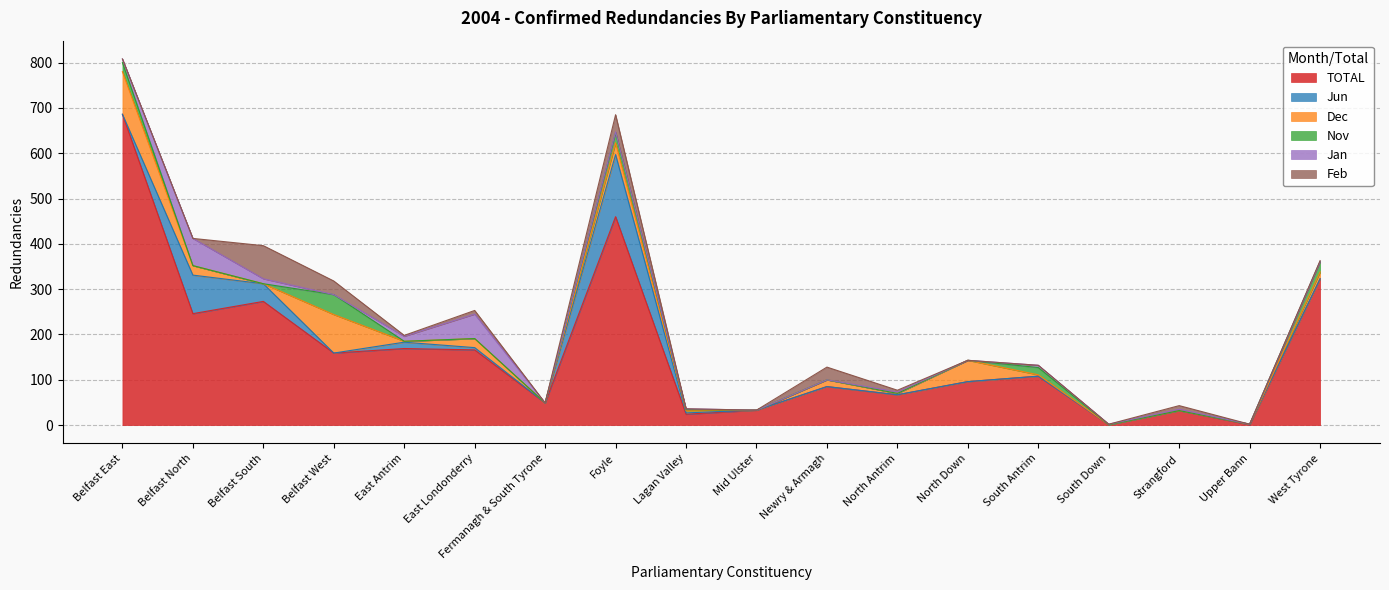

What is the difference between the maximum and minimum values in the Jun series?

137